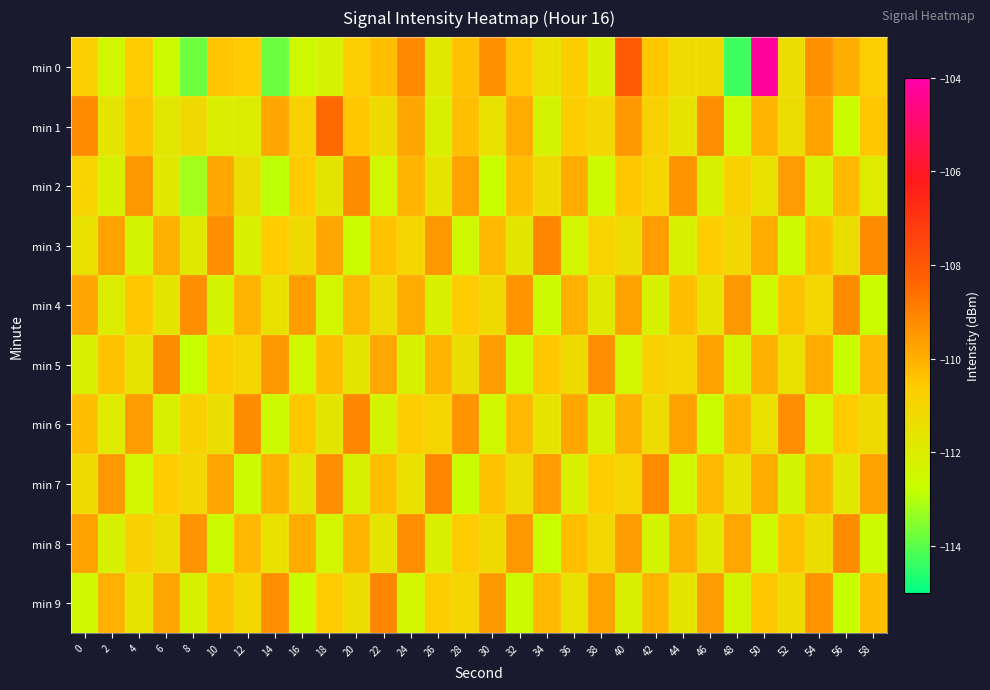

List the series in order of their peak value, lowest first.

min 2, min 4, min 5, min 8, min 3, min 6, min 7, min 9, min 1, min 0